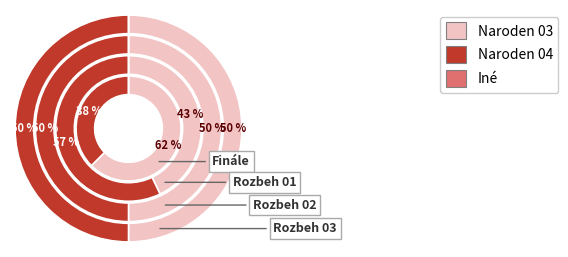

Rank the categories by value from lowest to highest.

Rozbeh 02, Rozbeh 03, Rozbeh 01, Finále